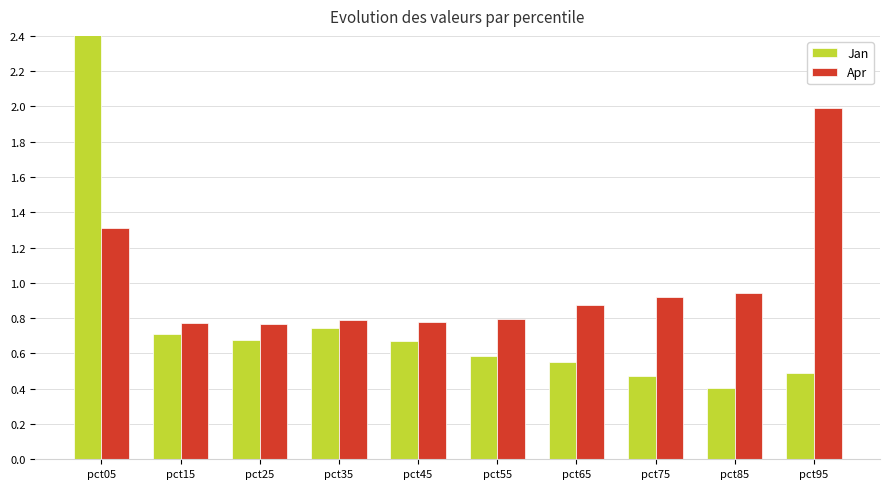

Rank the series by their average value, from highest to lowest.

Apr, Jan